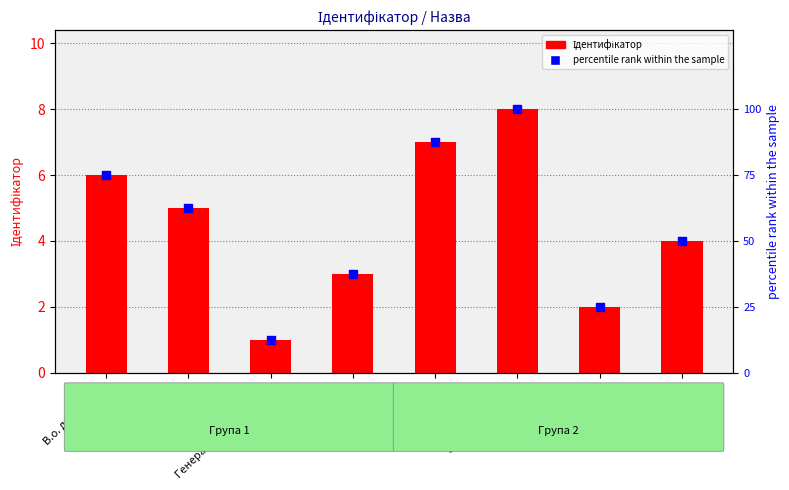

Which series reaches the maximum Y coordinate?

percentile rank within the sample